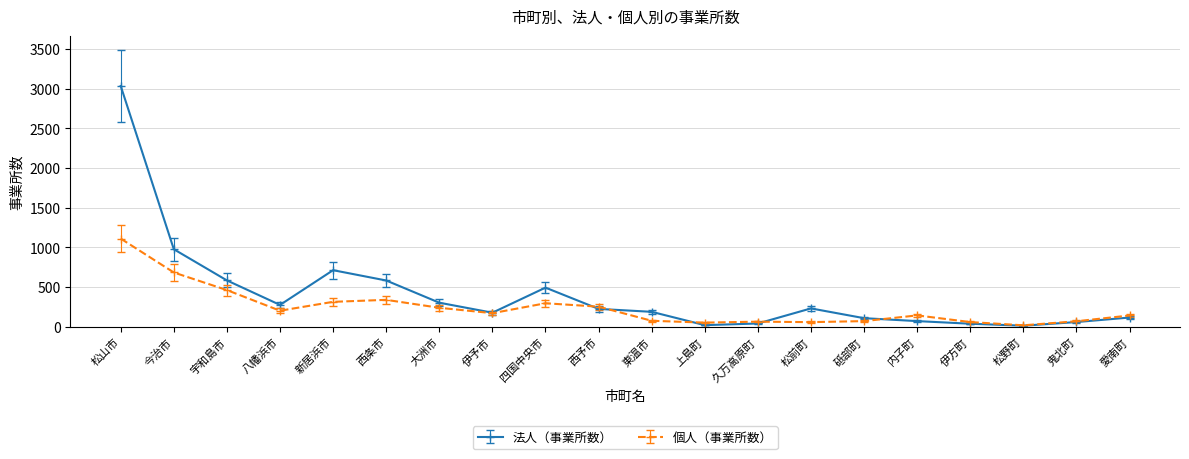

True or false: 法人（事業所数） has a value of 108 at 砥部町.

True